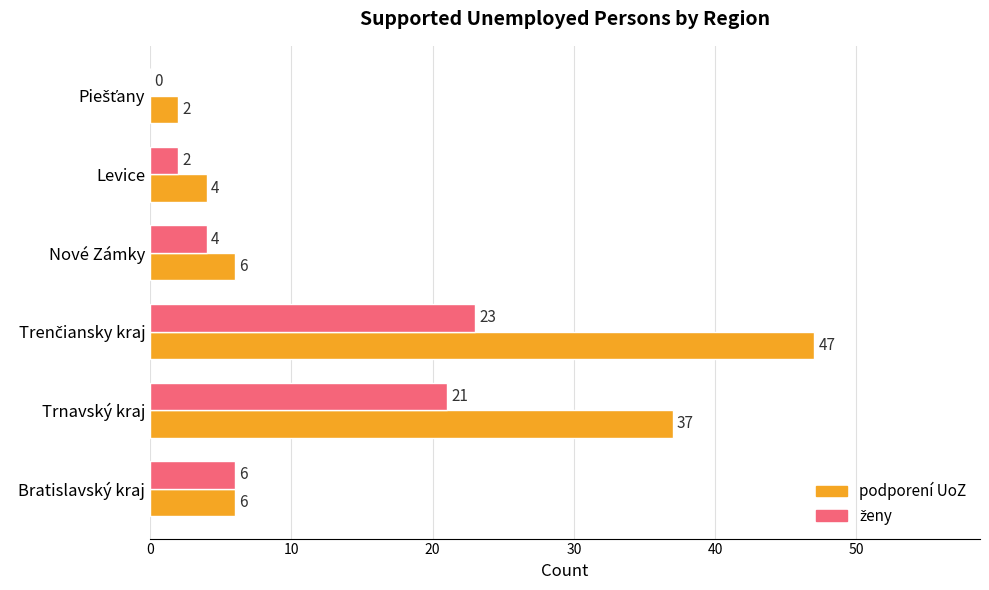

What is the greatest value displayed?

47